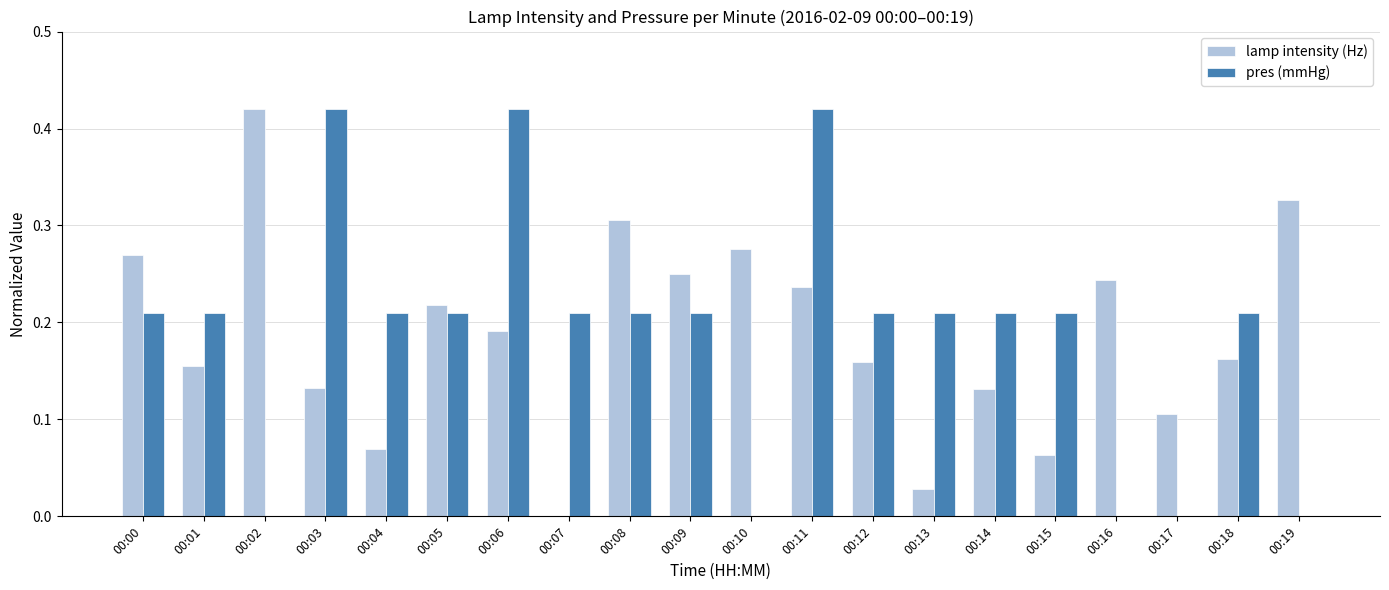

What is the sum of all lamp intensity (Hz) values?

3.7